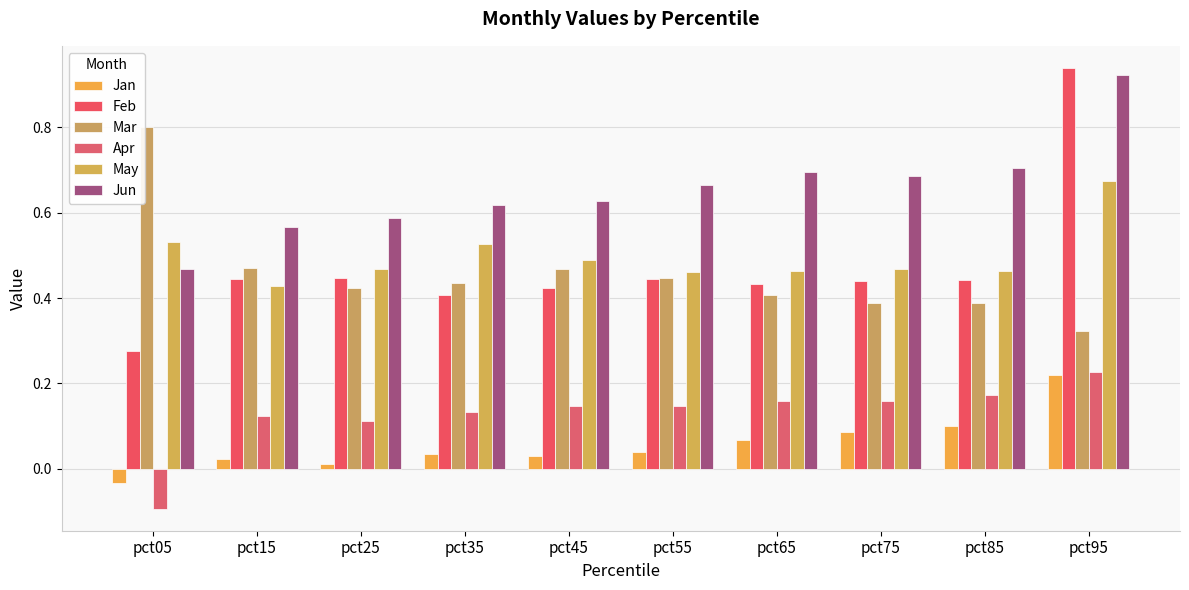

What are all the series names shown in the legend?

Jan, Feb, Mar, Apr, May, Jun